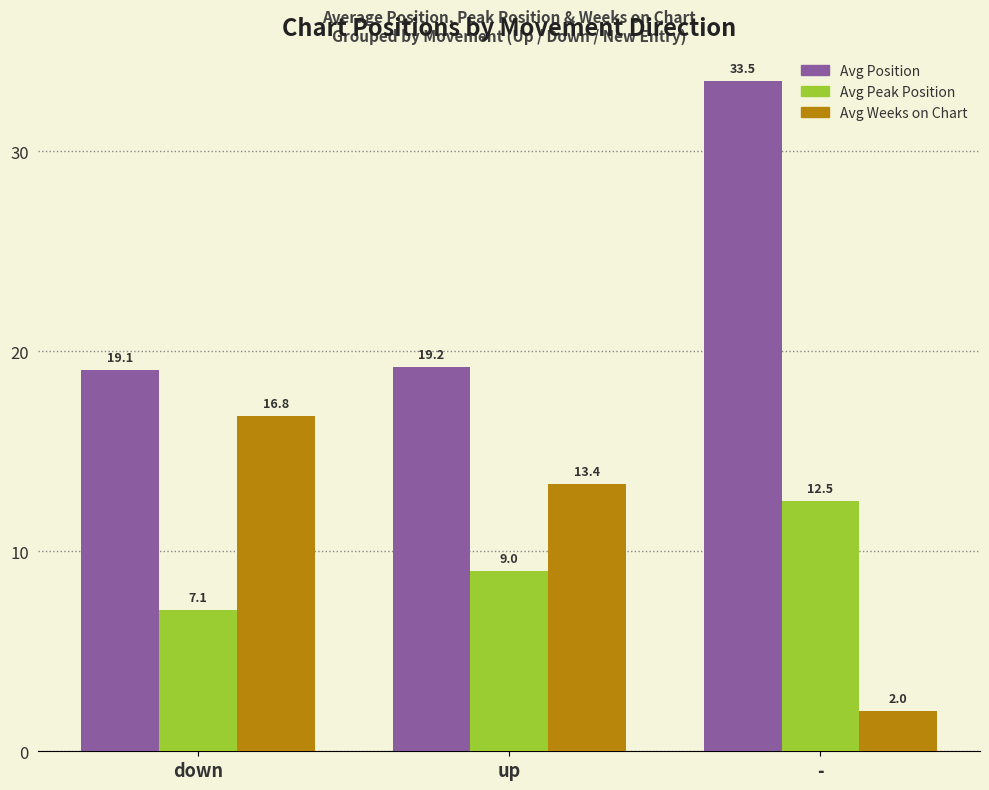

What is the value of the Avg Position bar at the 2nd from the left?

19.2